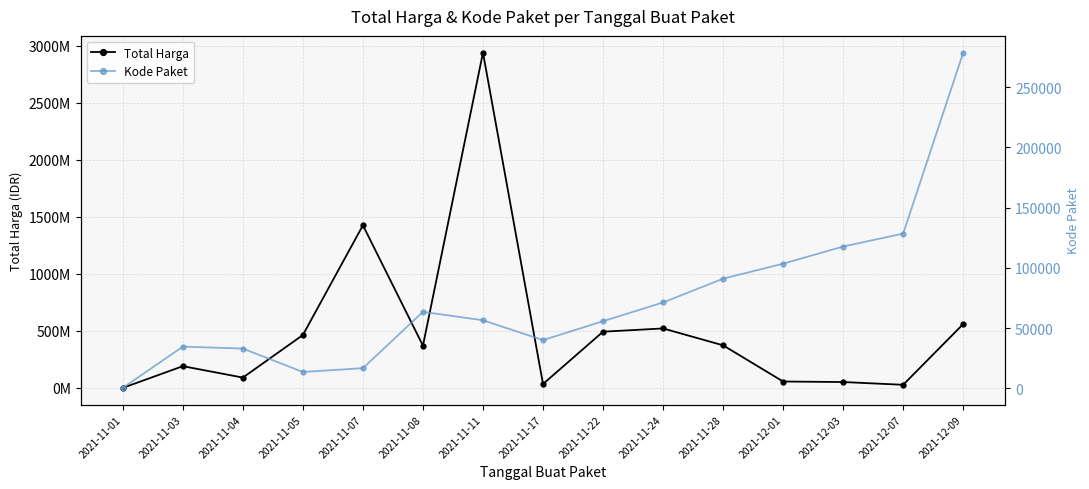

At which category does Kode Paket reach its first local peak?

2021-11-03